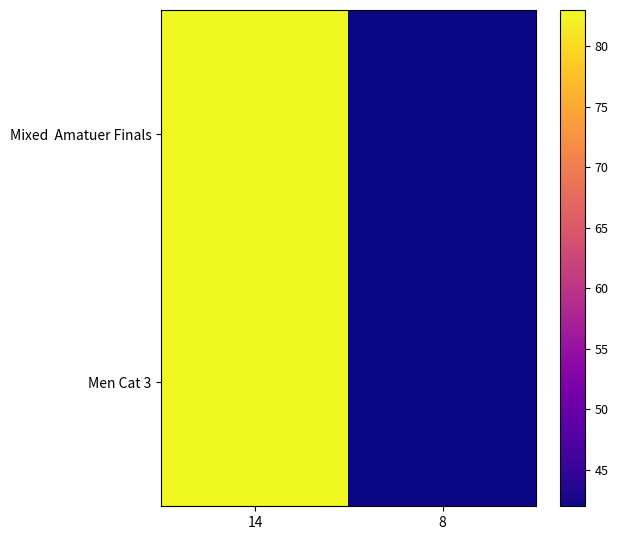

At which category is the sum across all series the highest?

14